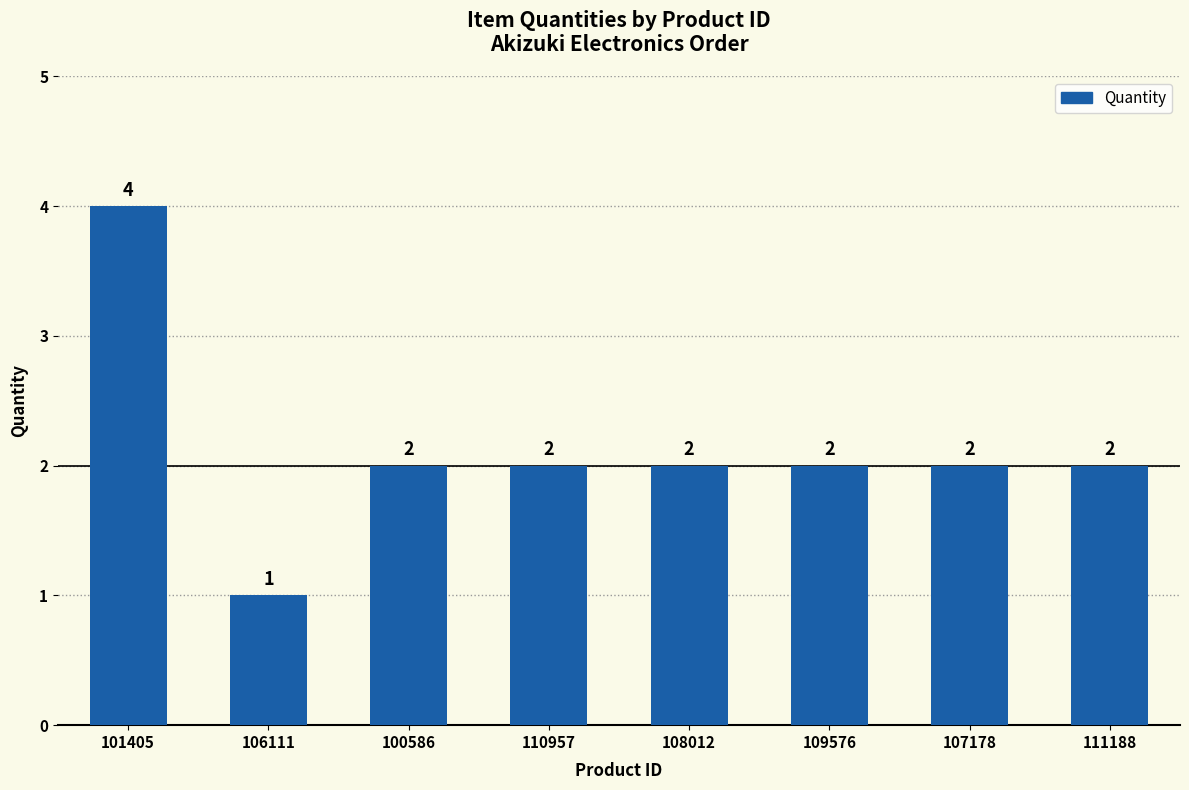

How many values are between 2 and 3?

6